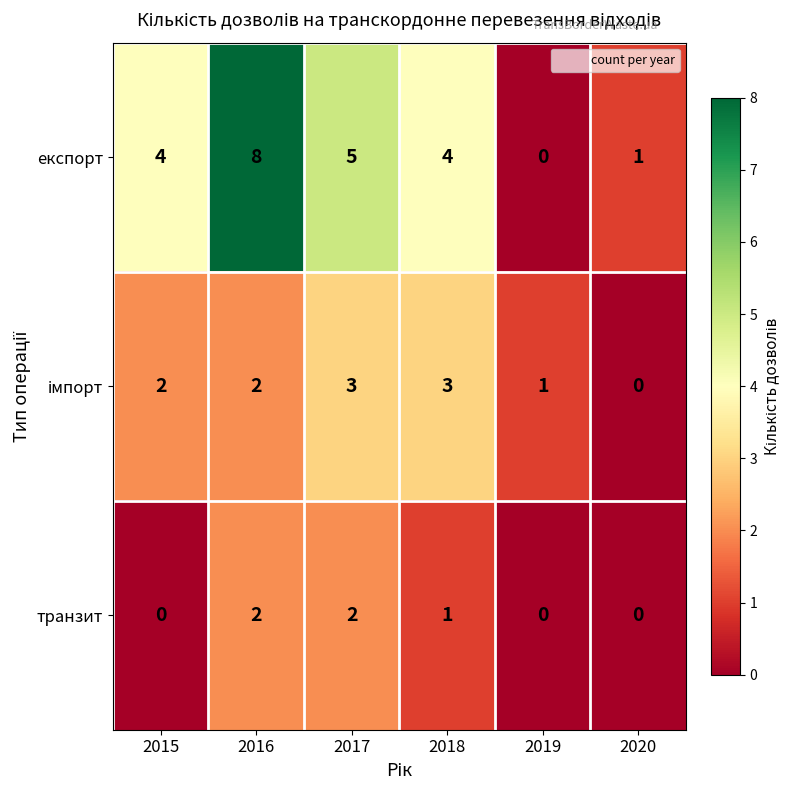

Which category has the lowest value in the експорт series?

2019